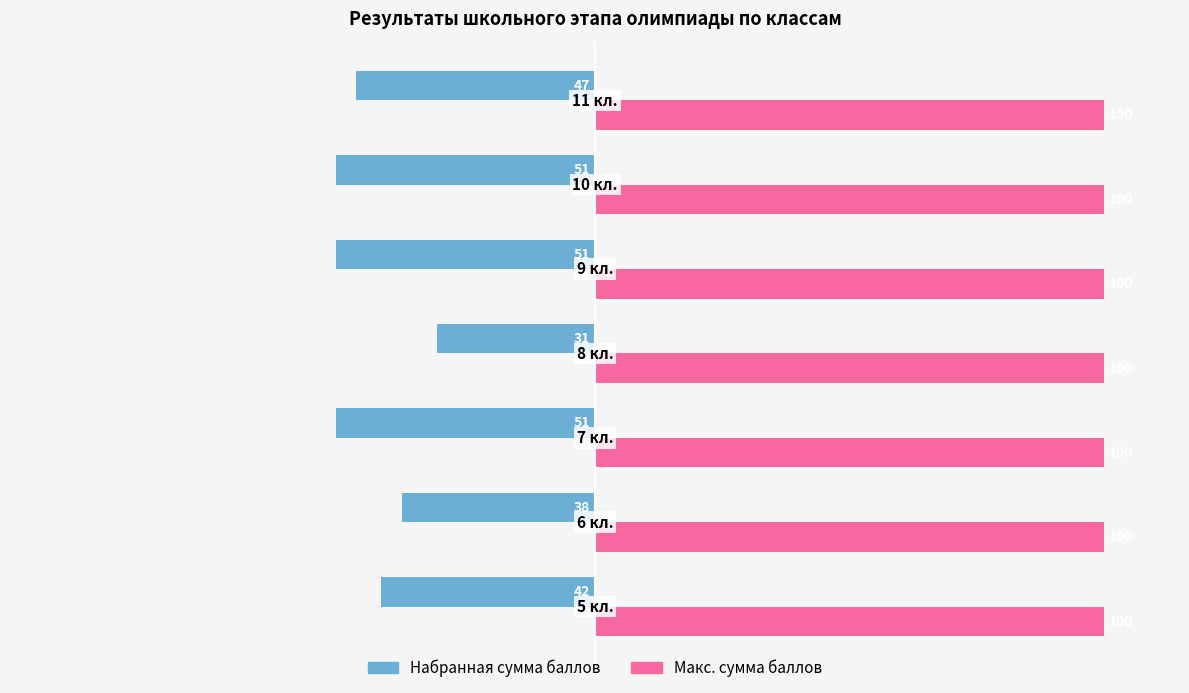

Count the Набранная сумма баллов values in the range -51 to -38.

6